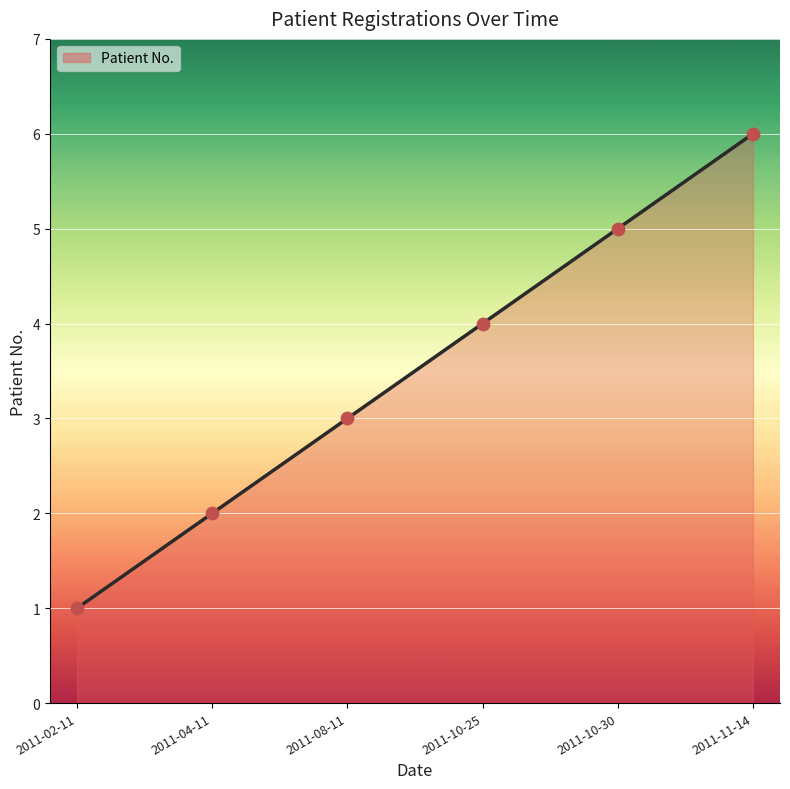

What is the change in value from 2011-10-25 to 2011-10-30?

+1